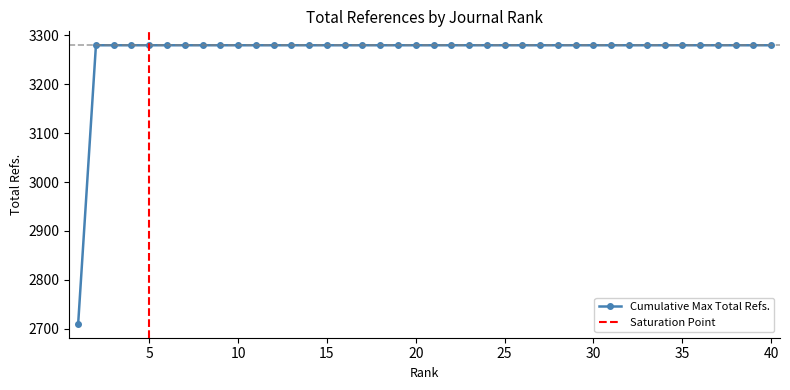

What is the value of the 2nd point from the left?

3280